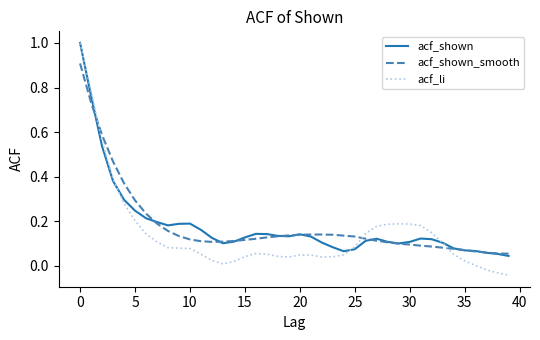

What is the greatest value displayed?

1.0